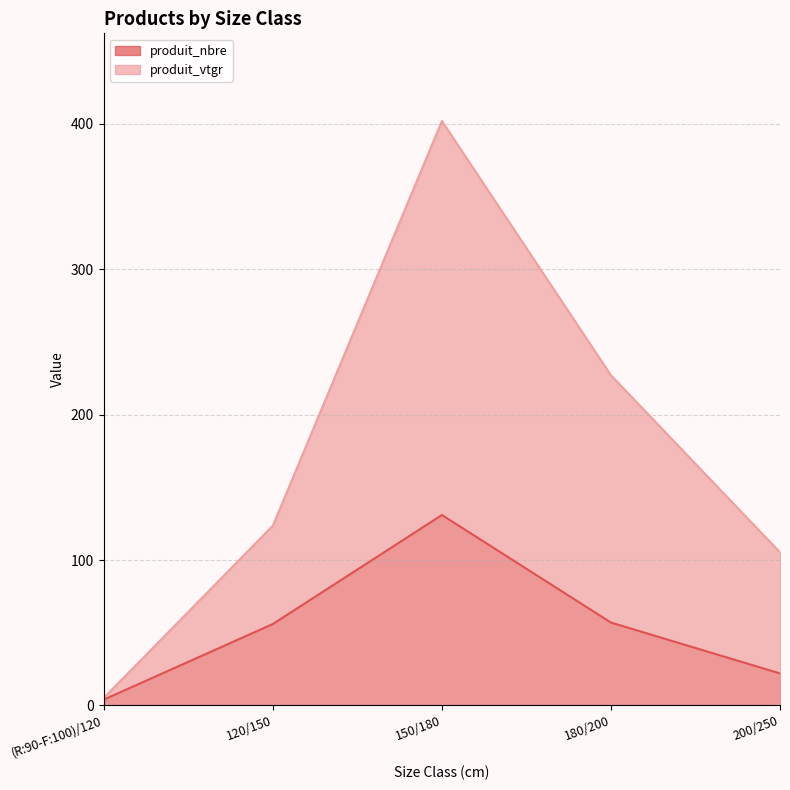

Rank the categories by produit_vtgr value from lowest to highest.

(R:90-F:100)/120, 200/250, 120/150, 180/200, 150/180